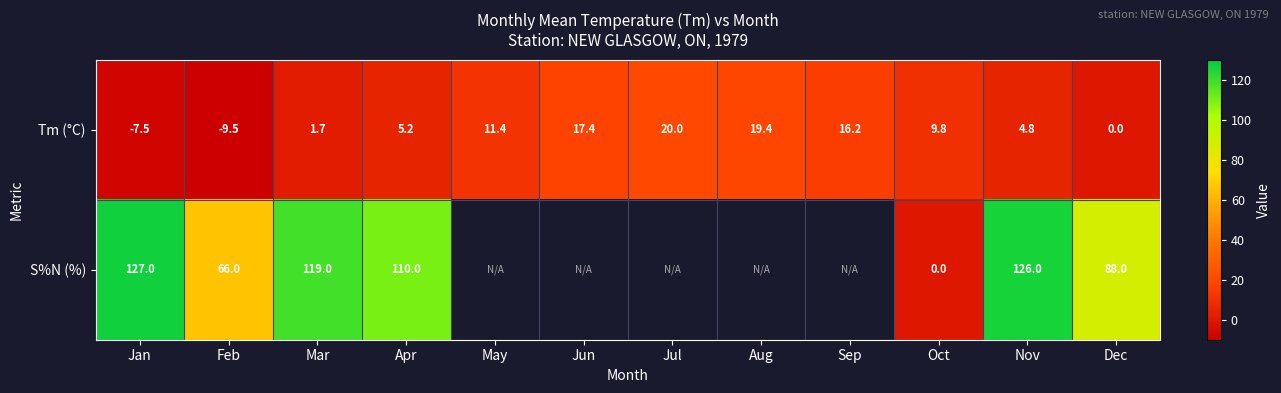

How many data points in Tm (°C) are above 9?

6